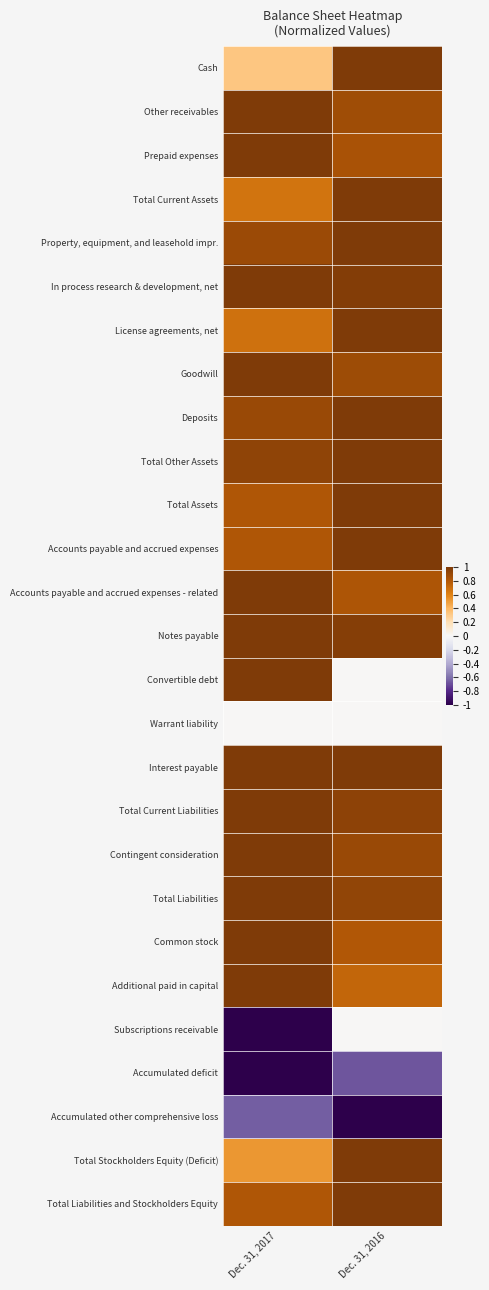

Which category has the lowest value across all series?

Dec. 31, 2017